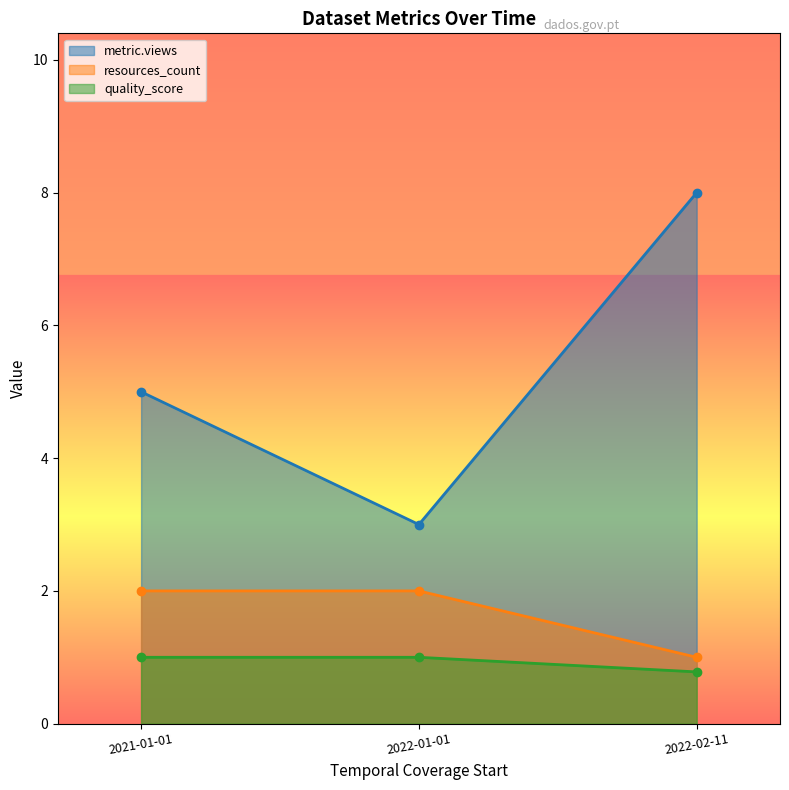

At how many categories does at least one series exceed 0?

3